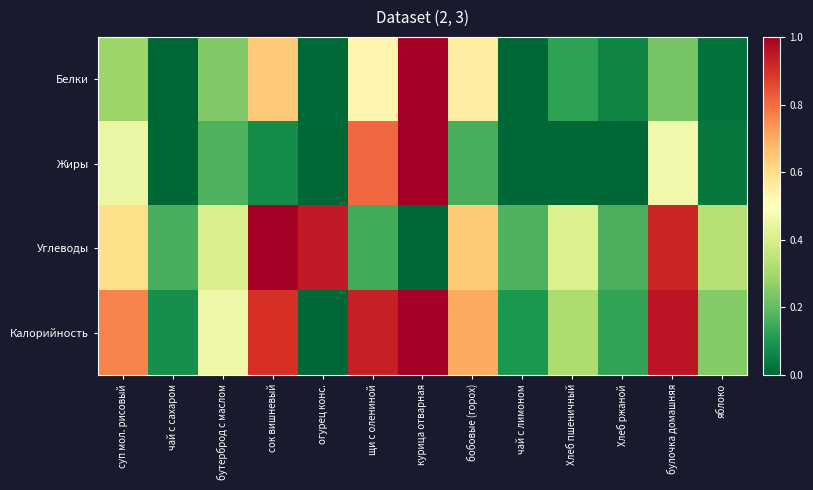

At which category does the chart reach its minimum across all series?

чай с сахаром